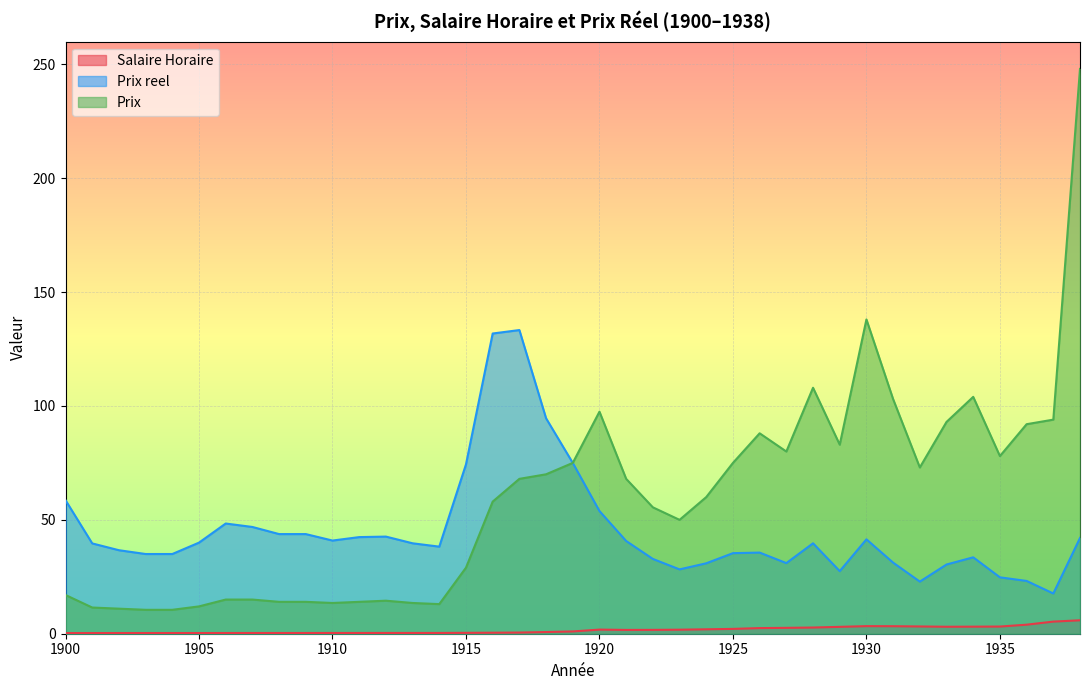

True or false: Salaire Horaire and Prix reel intersect in this chart.

False